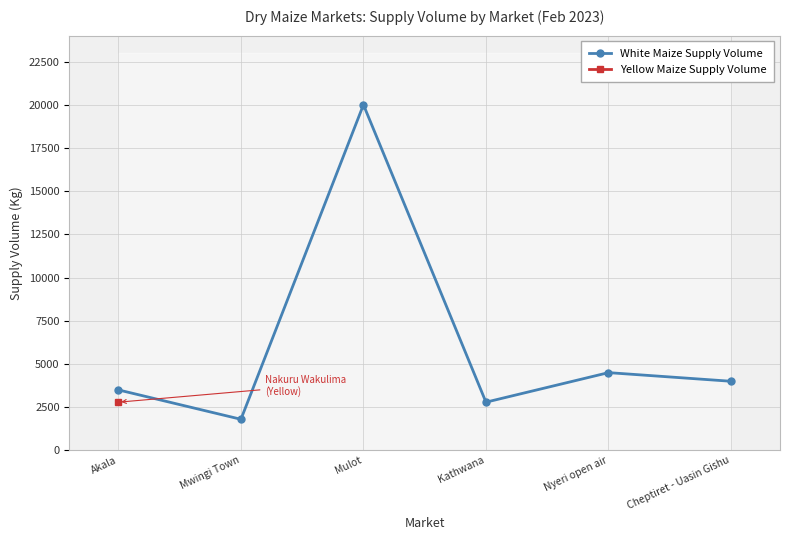

Where is the first local maximum?

Mulot